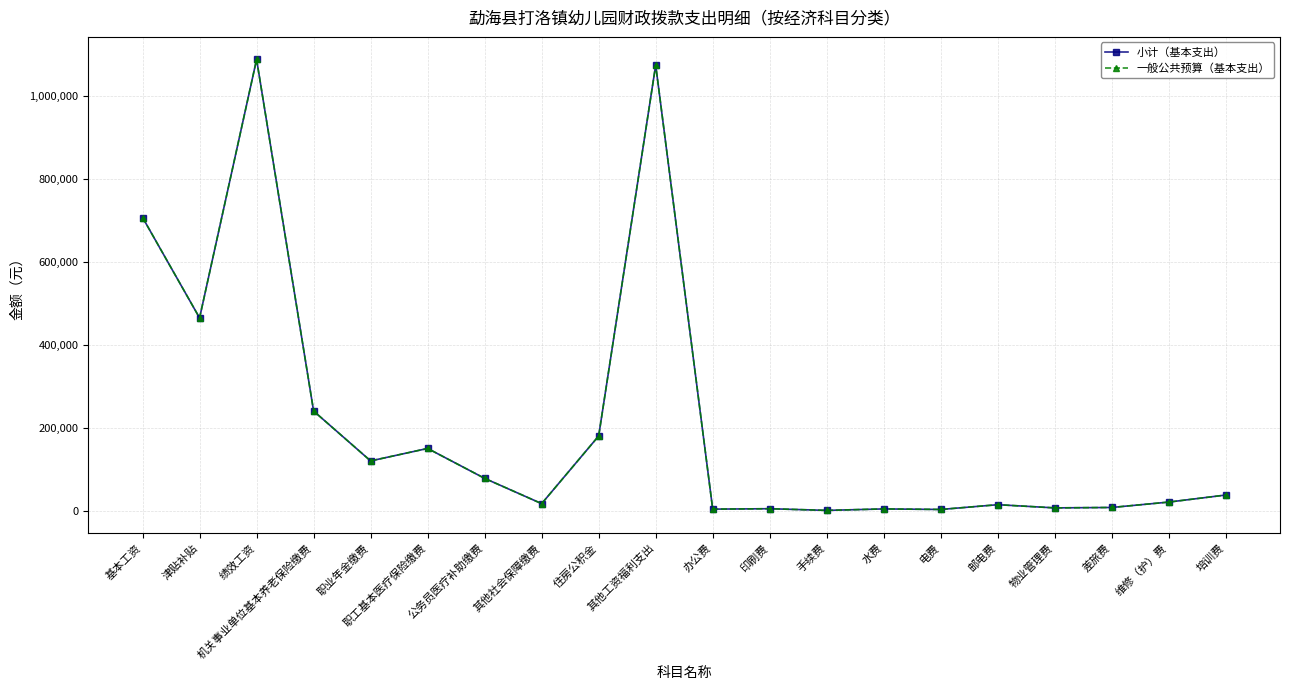

Which series has the widest spread of values?

小计（基本支出）